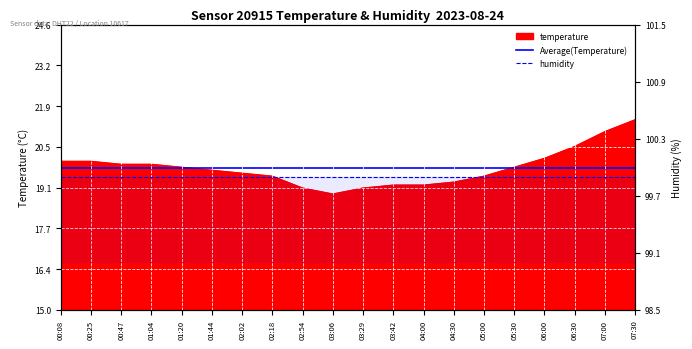

List the labels in order of value, smallest first.

03:06, 02:54, 03:29, 03:42, 04:00, 04:30, 02:18, 05:00, 02:02, 01:44, 01:20, 05:30, 00:47, 01:04, 00:08, 00:25, 06:00, 06:30, 07:00, 07:30